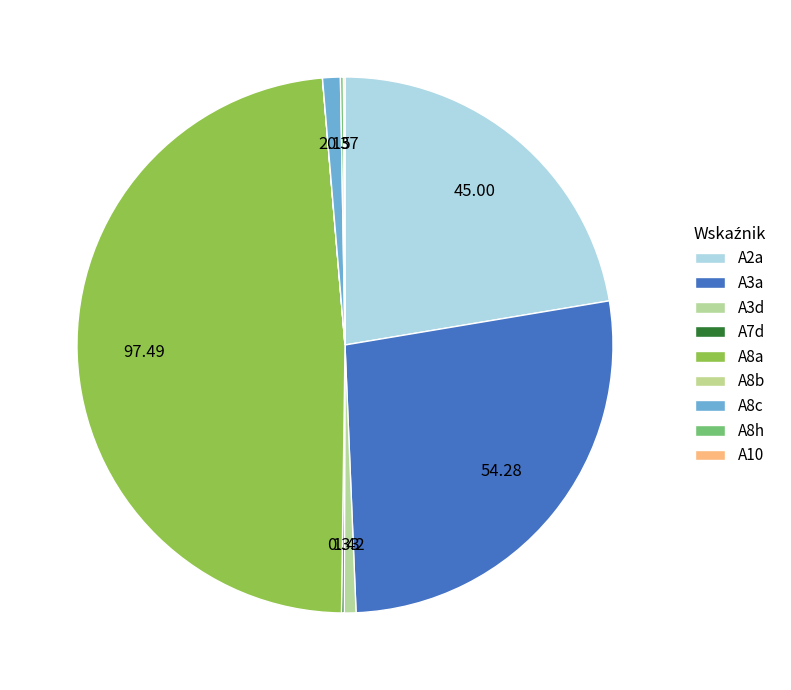

Rank the categories by value from highest to lowest.

A8a, A3a, A2a, A8c, A3d, A8h, A7d, A10, A8b